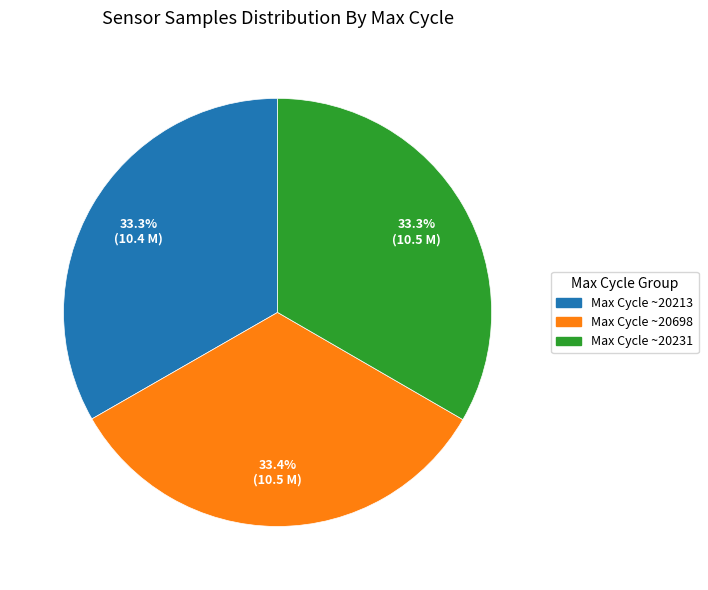

Approximately how many times larger is the value at Max Cycle ~20698 compared to Max Cycle ~20231?

1.0